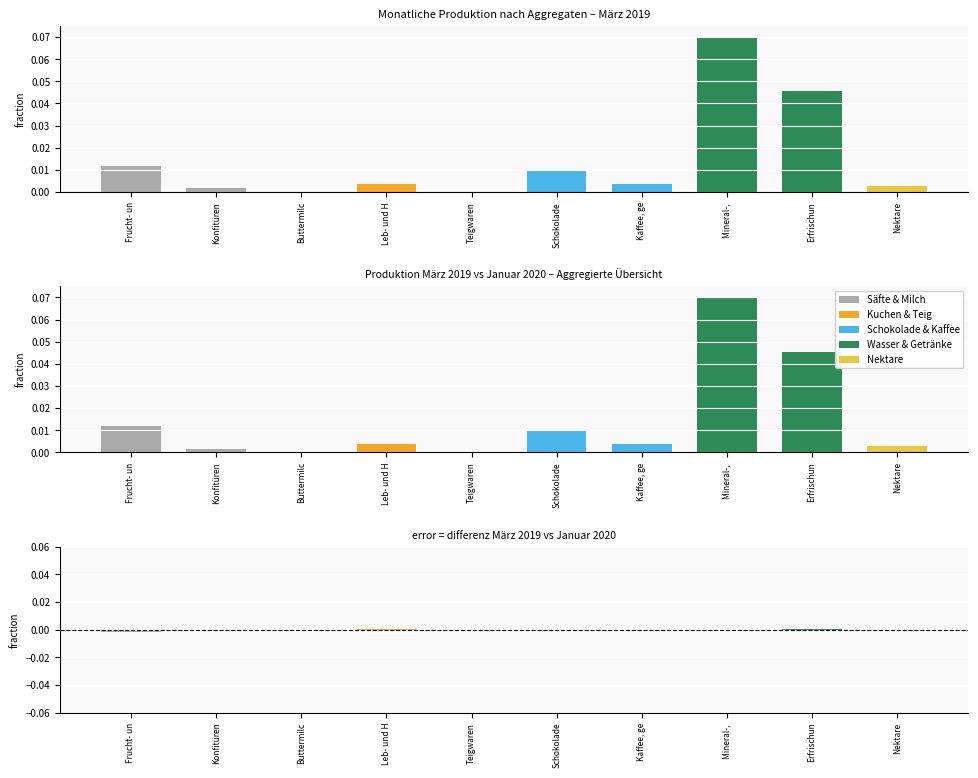

Are the bars horizontal?

No